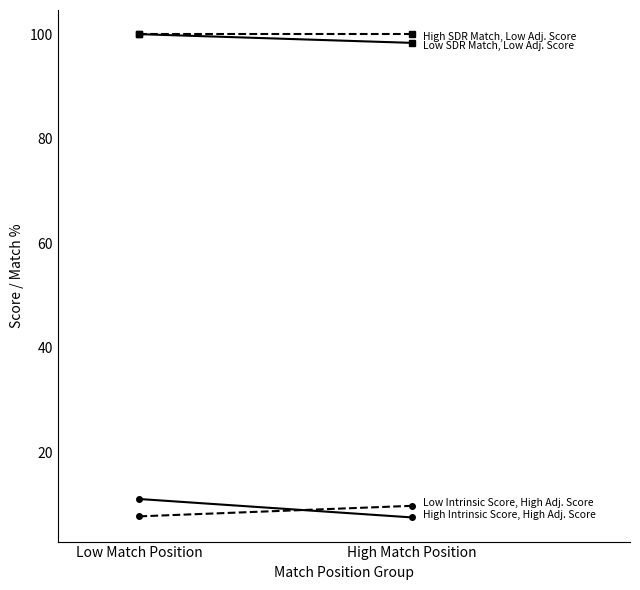

Which series has the largest range (max minus min)?

High Intrinsic Score, High Adj. Score